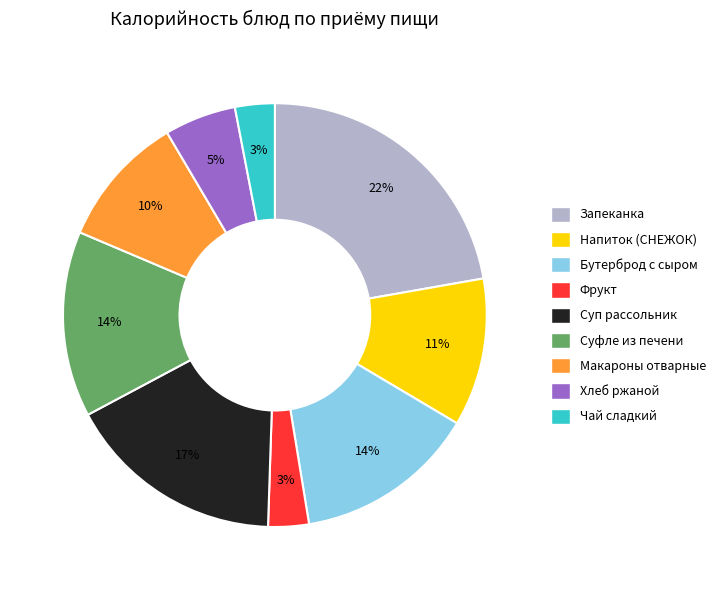

How many slices are in this pie chart?

9